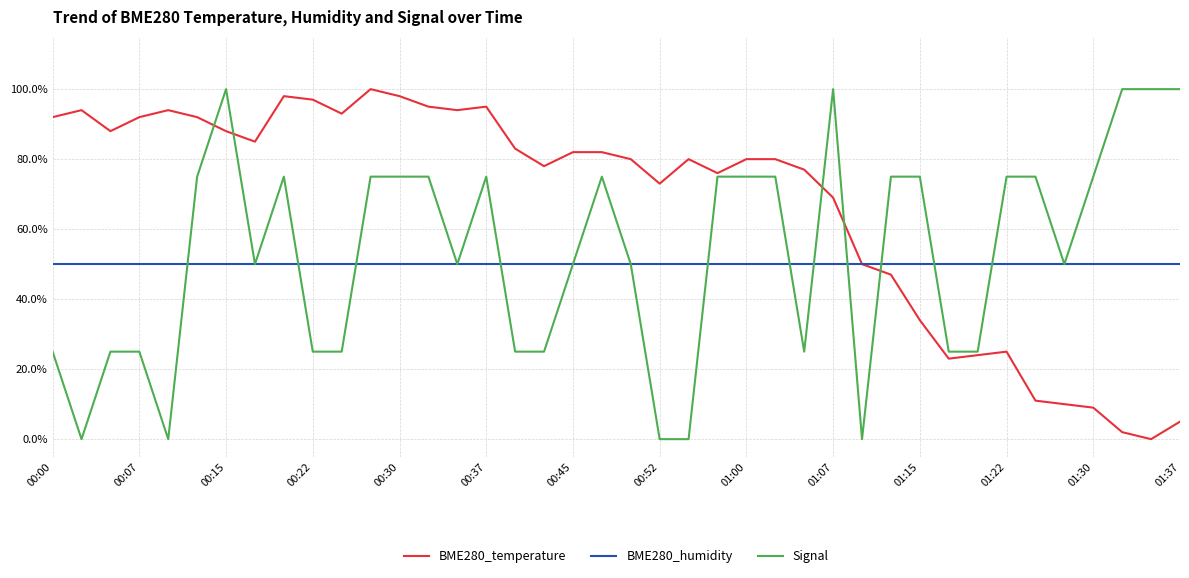

What is the highest value of the Signal series?

100.0